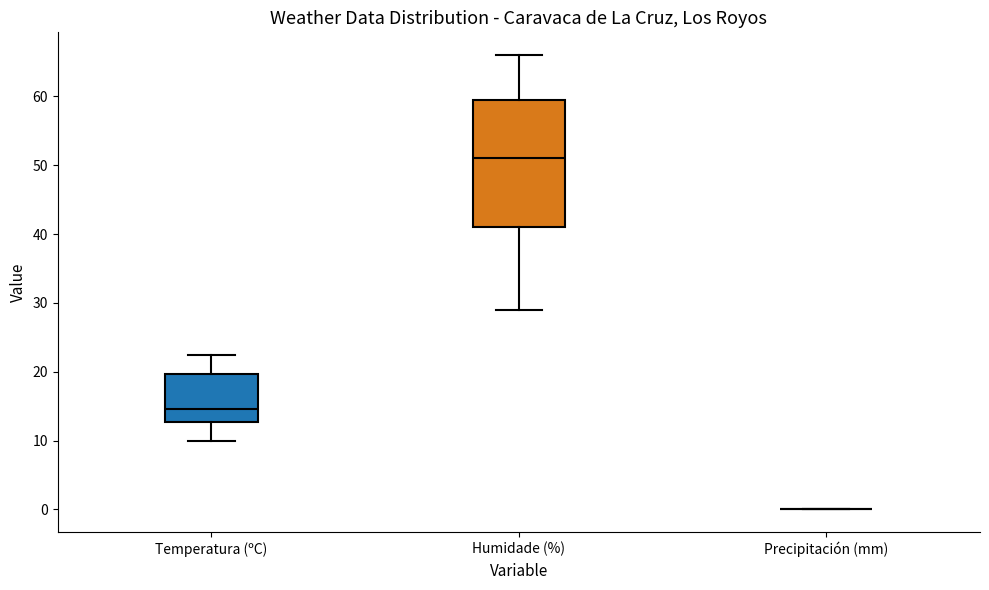

Where does the lower whisker of the box for Humidade (%) end on the y-axis? The values are not printed on the chart, so give them approximately, as read against the axis.

29